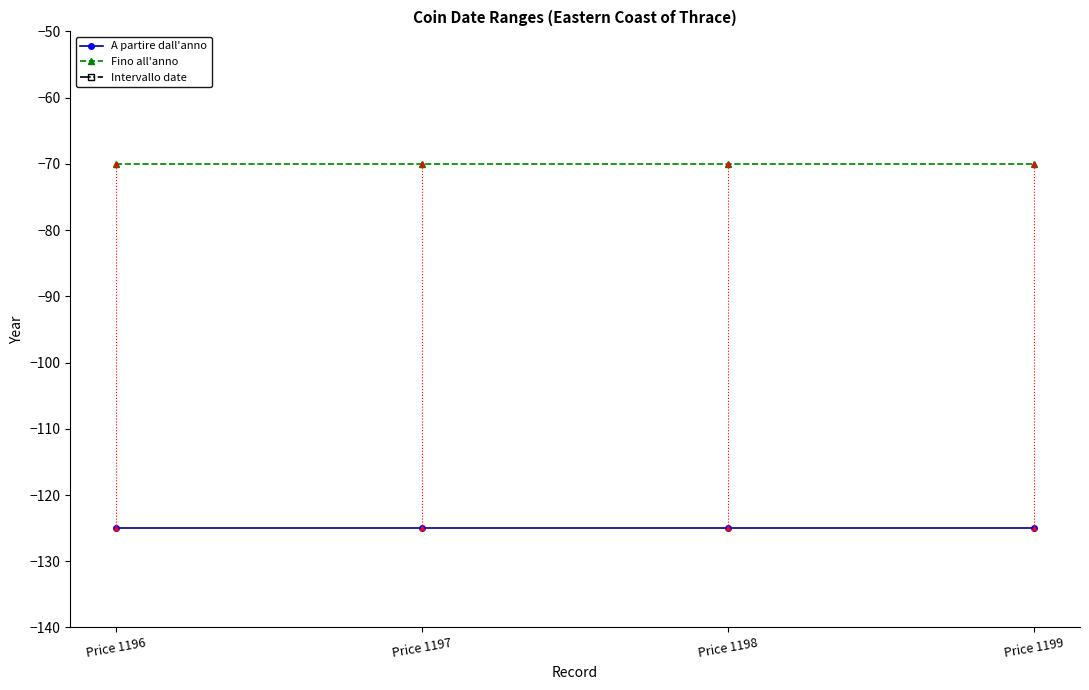

True or false: Fino all'anno has a value of -101 at Price 1199.

False